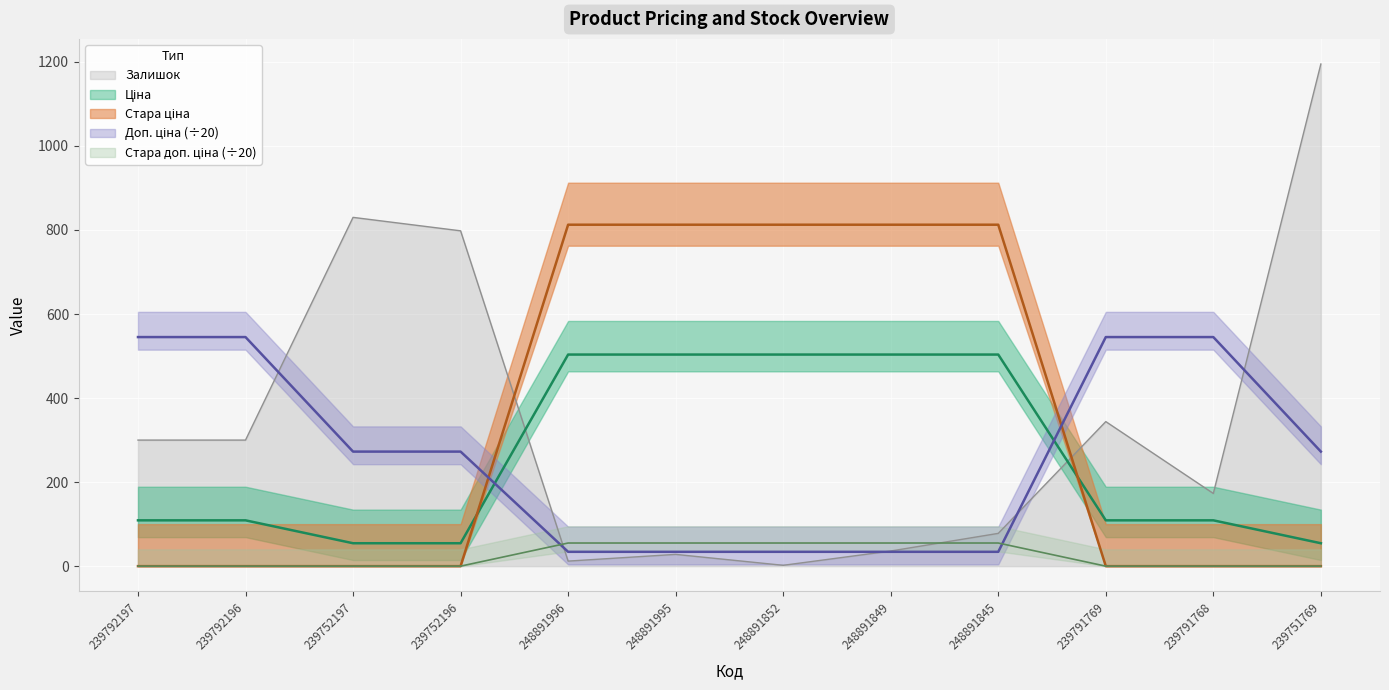

What is the sum of all Ціна values?

3117.3